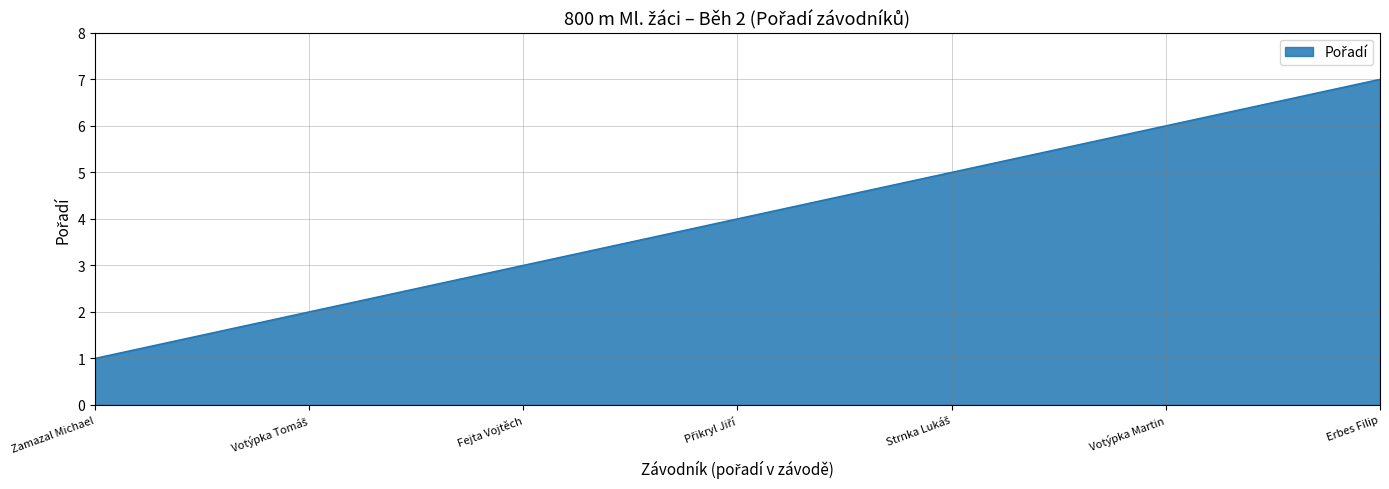

What is the average value?

4